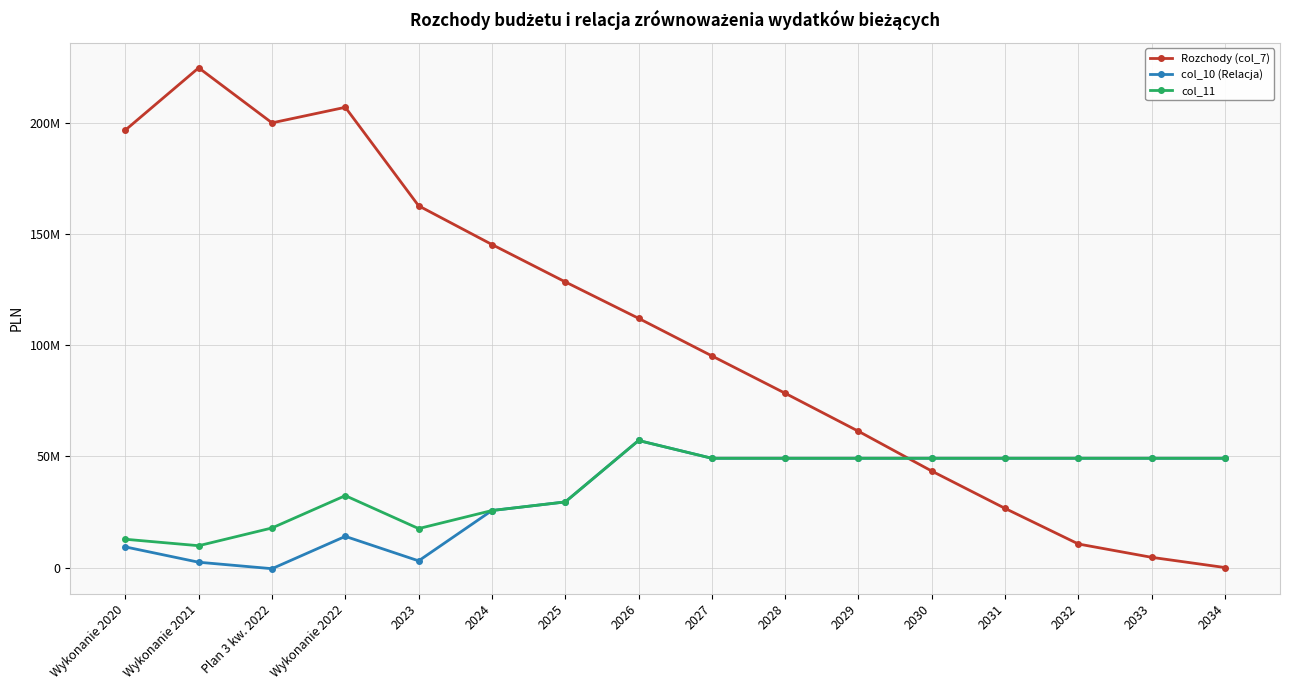

What are all the series names shown in the legend?

Rozchody (col_7), col_10 (Relacja), col_11